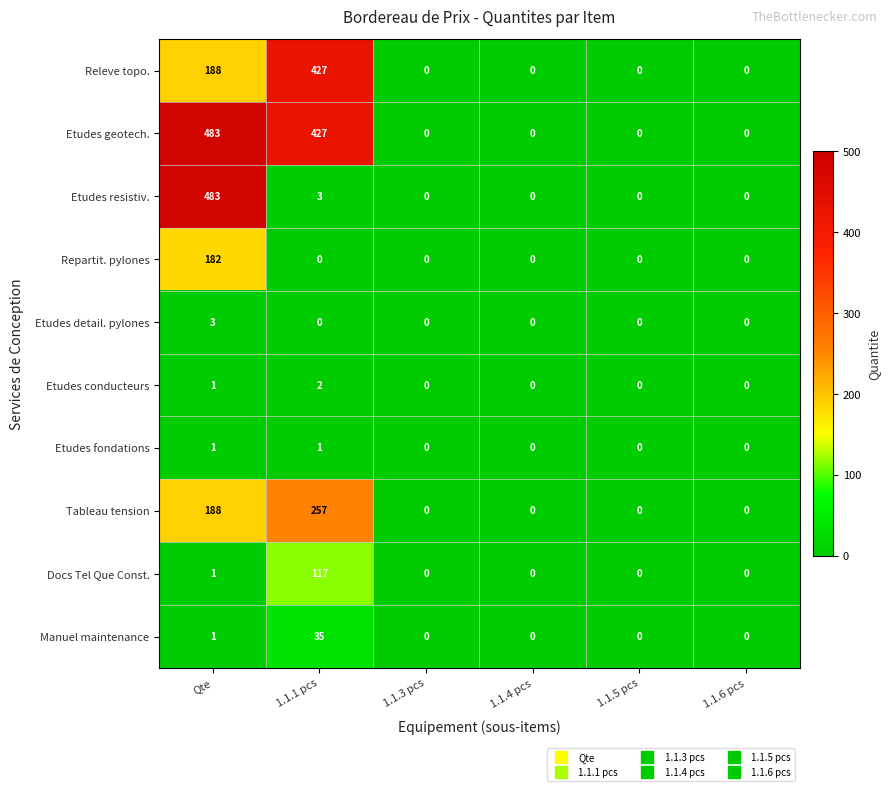

True or false: Tableau tension has a value of 0 at 1.1.3 pcs.

True